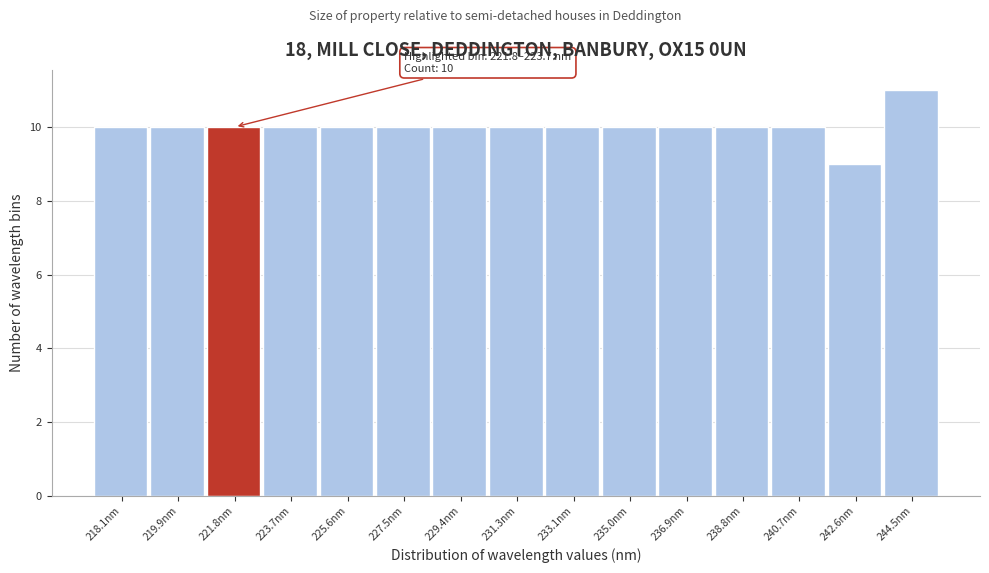

Reading right to left, list all the values displayed in this chart.

244.5nm=11	242.6nm=9	240.7nm=10	238.8nm=10	236.9nm=10	235.0nm=10	233.1nm=10	231.3nm=10	229.4nm=10	227.5nm=10	225.6nm=10	223.7nm=10	221.8nm=10	219.9nm=10	218.1nm=10